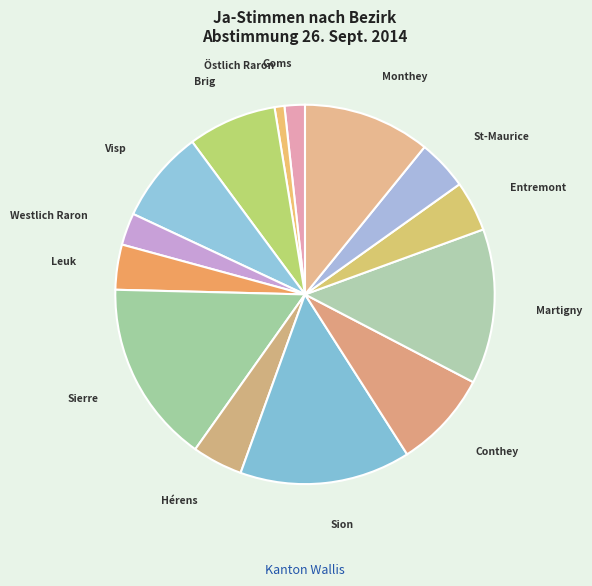

The Brig slice represents 22% of the pie. True or false?

False